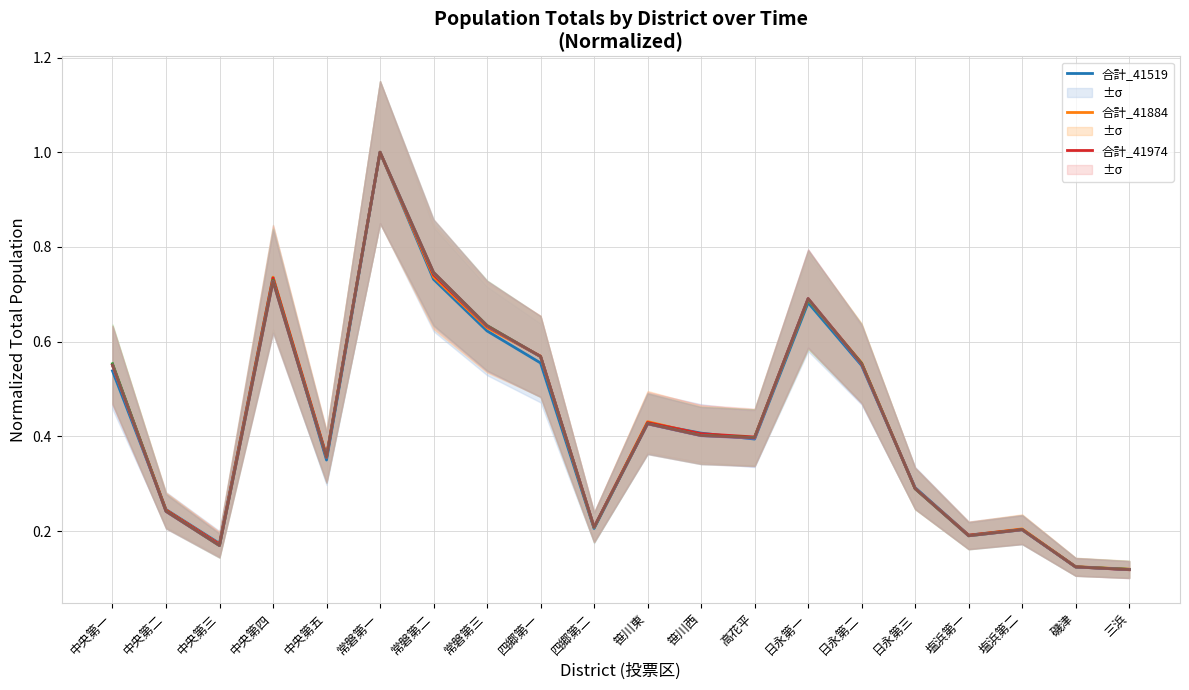

At which category does 合計_41974 reach its first local valley?

中央第三